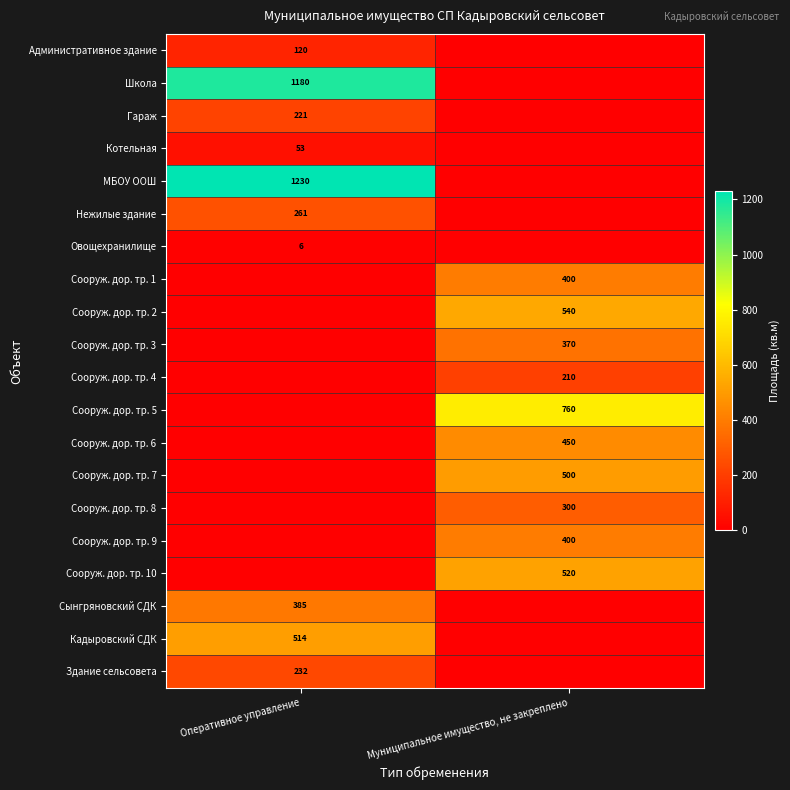

The value of Сооруж. дор. тр. 3 at Муниципальное имущество, не закреплено is 222. True or false?

False